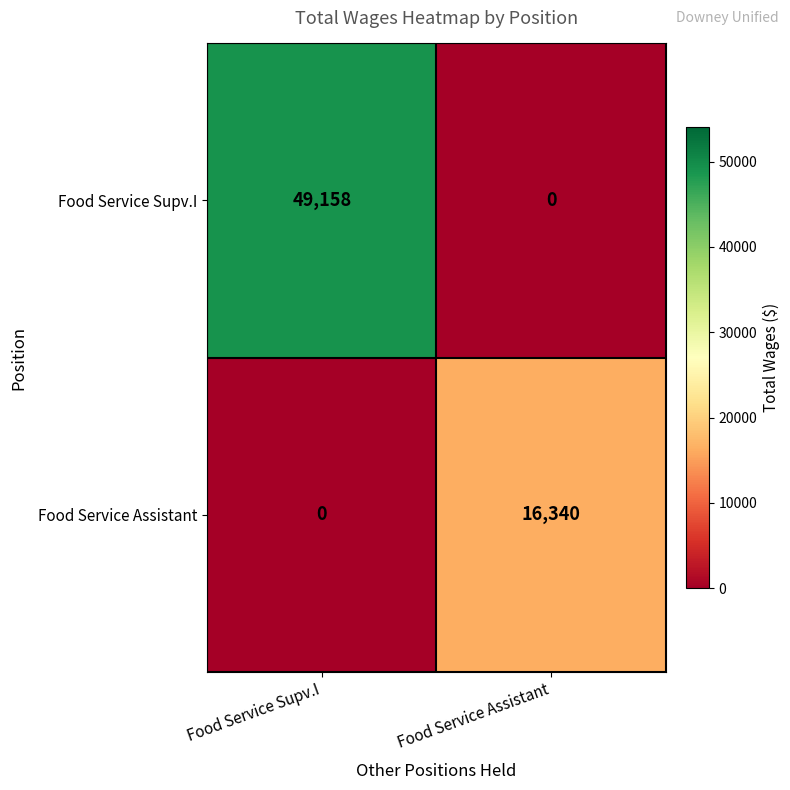

At which label is Food Service Assistant closest to 8170?

Food Service Supv.I